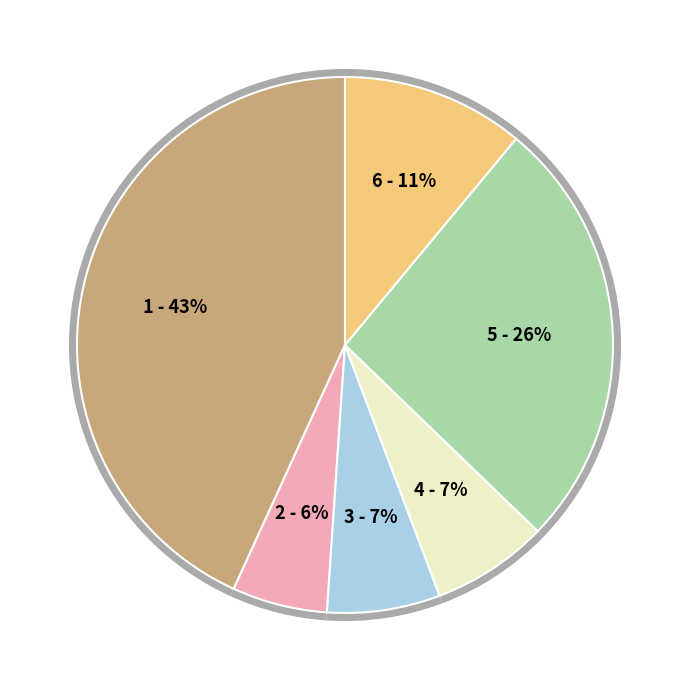

Is there a majority slice in this chart?

No